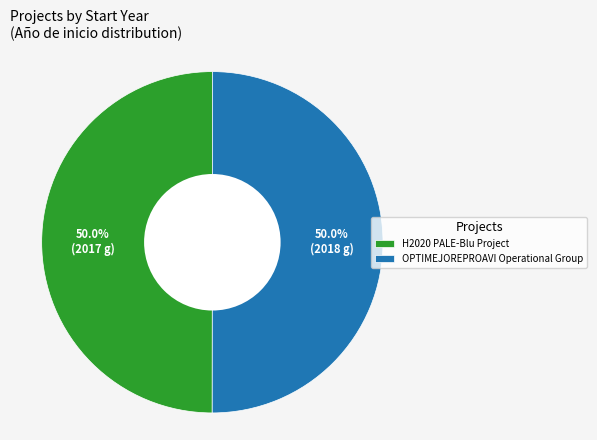

To the nearest percent, what portion does OPTIMEJOREPROAVI Operational Group represent?

50%